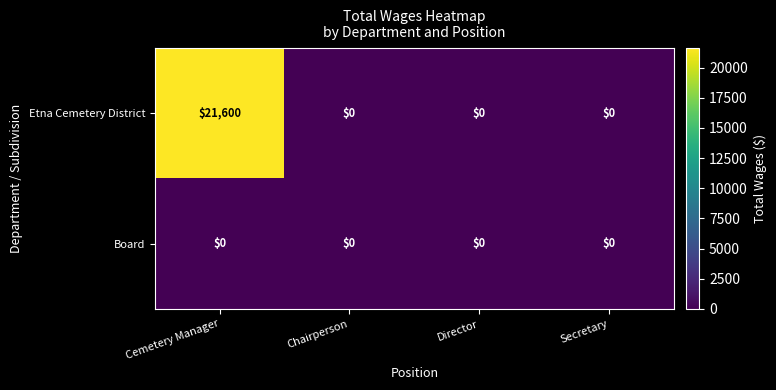

How many categories are shown in the chart?

4